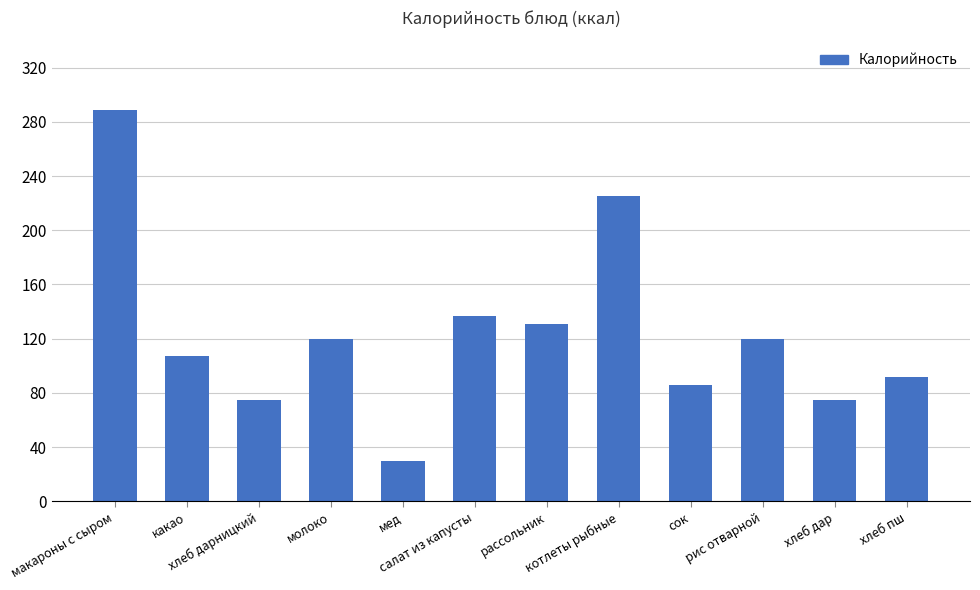

Is it true that the value at какао is 73?

False